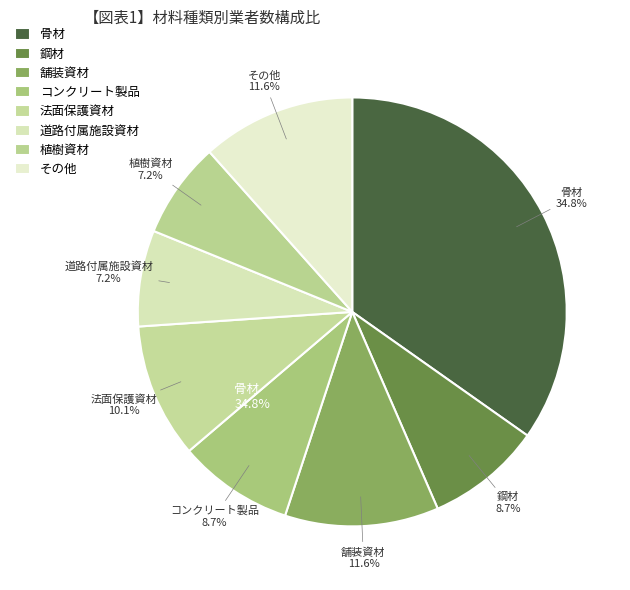

Does any single category account for the majority?

No